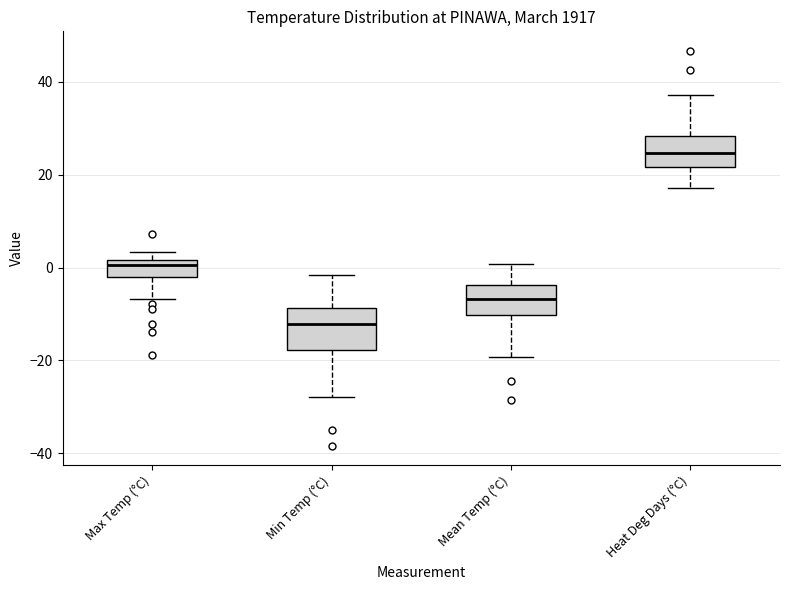

Which box has the highest median line?

Heat Deg Days (°C)